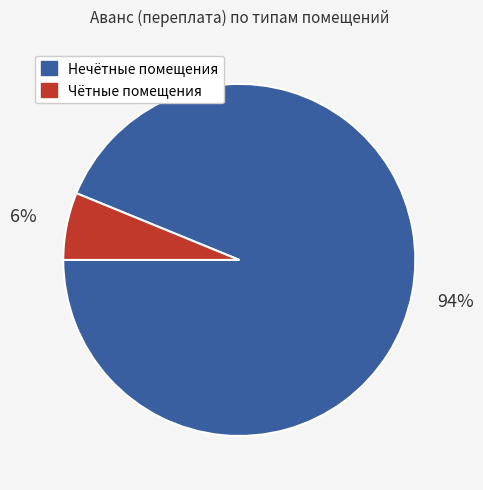

Is there a majority slice in this chart?

Yes